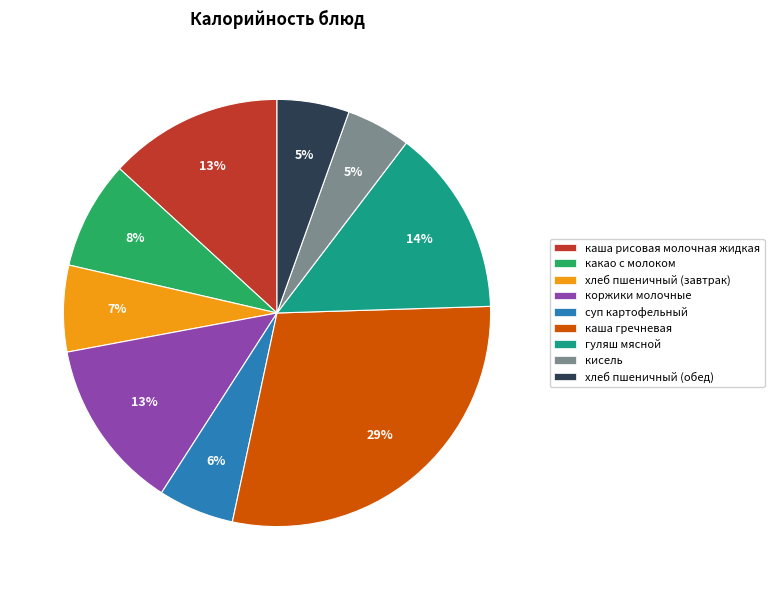

To the nearest percent, what is the average slice percentage?

11%